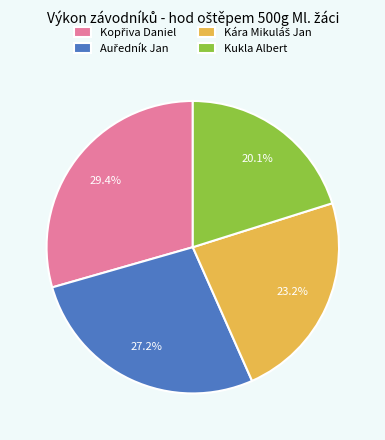

Count the number of slices in the pie.

4